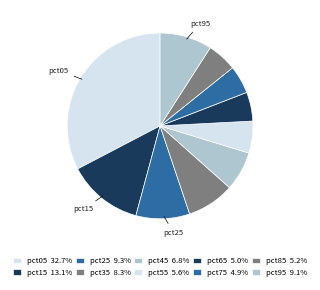

To the nearest percent, what portion does pct85 represent?

5%